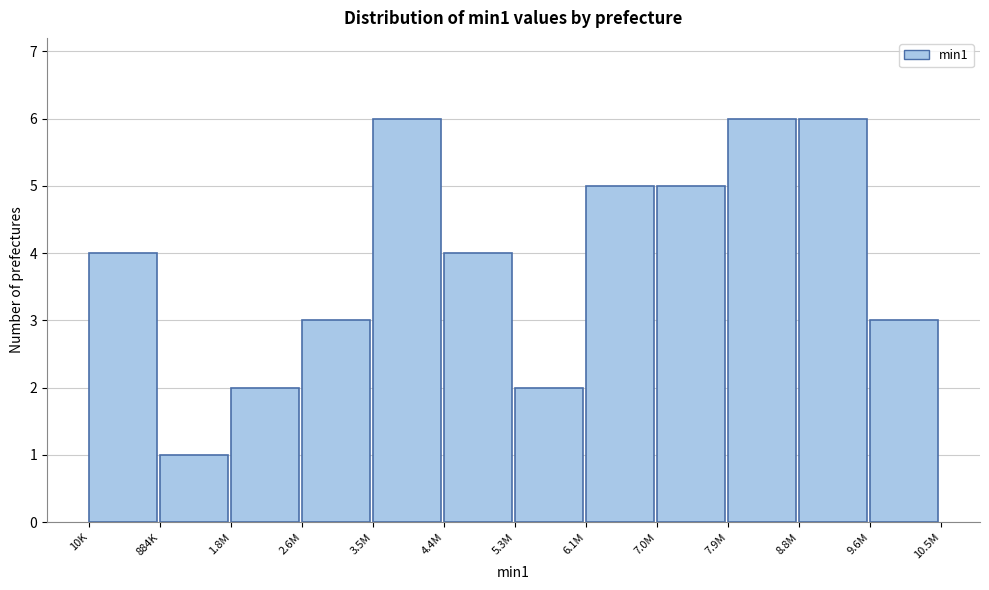

Reading left to right, transcribe all the data shown in this chart.

10K=4	884K=1	1.8M=2	2.6M=3	3.5M=6	4.4M=4	5.3M=2	6.1M=5	7.0M=5	7.9M=6	8.8M=6	9.6M=3